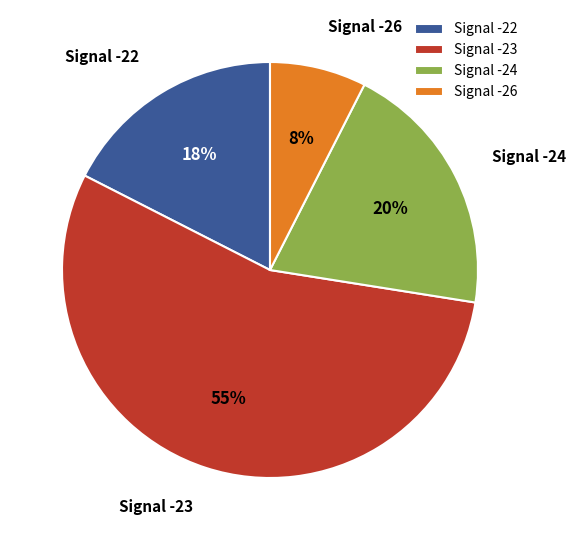

Does any single category account for the majority?

Yes